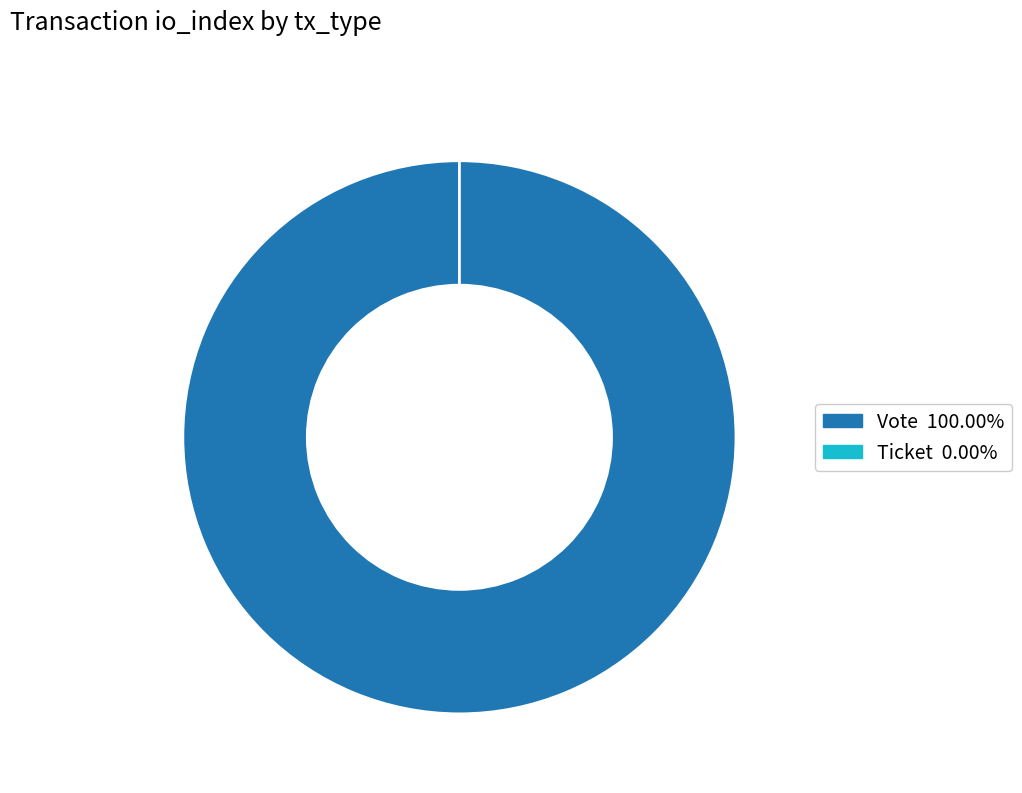

What percentage do Vote and Ticket together represent?

100.0%